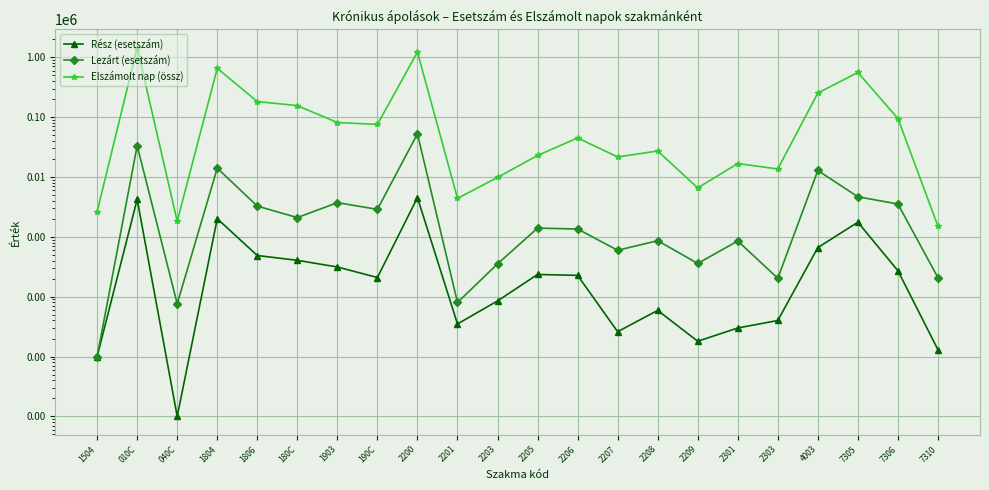

What is the label of the 4th point from the right?

4003